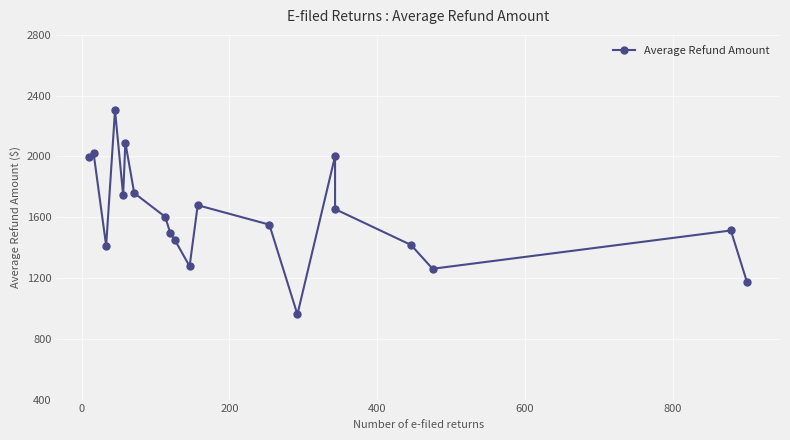

Reading left to right, what are all the values shown in this chart?

1999.3	2020.9	1412.1	2304.1	1744.8	2091.0	1759.0	1602.5	1493.0	1450.7	1277.3	1679.2	1551.3	960.4	2001.8	1653.7	1417.2	1260.8	1512.8	1170.7